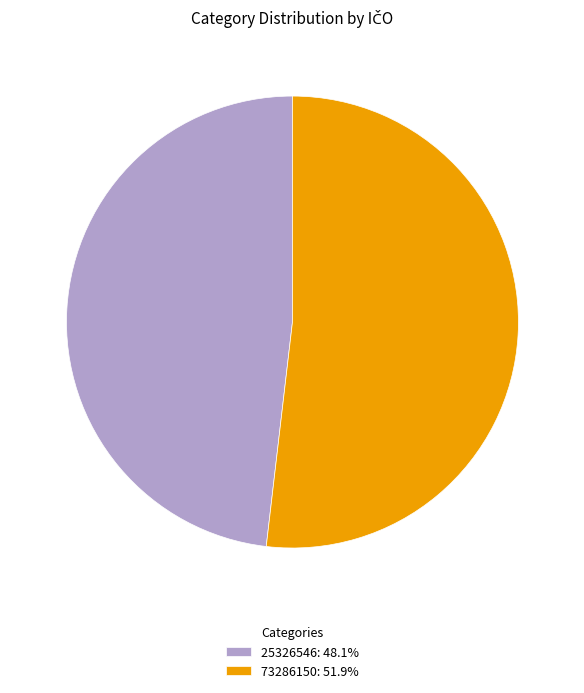

Which category has the biggest portion of the pie?

73286150